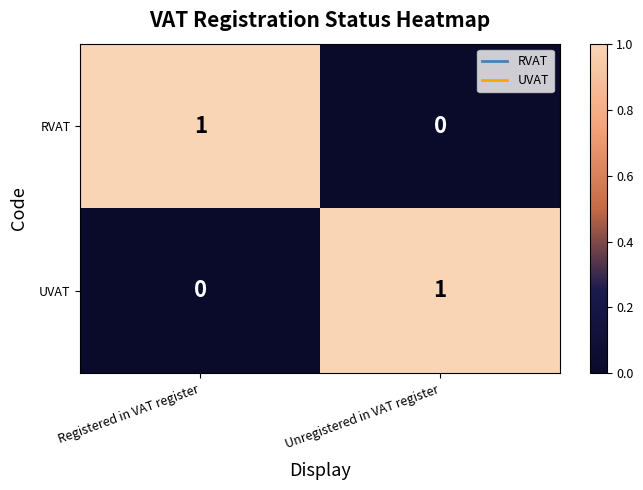

Rank the categories by UVAT value from lowest to highest.

Registered in VAT register, Unregistered in VAT register